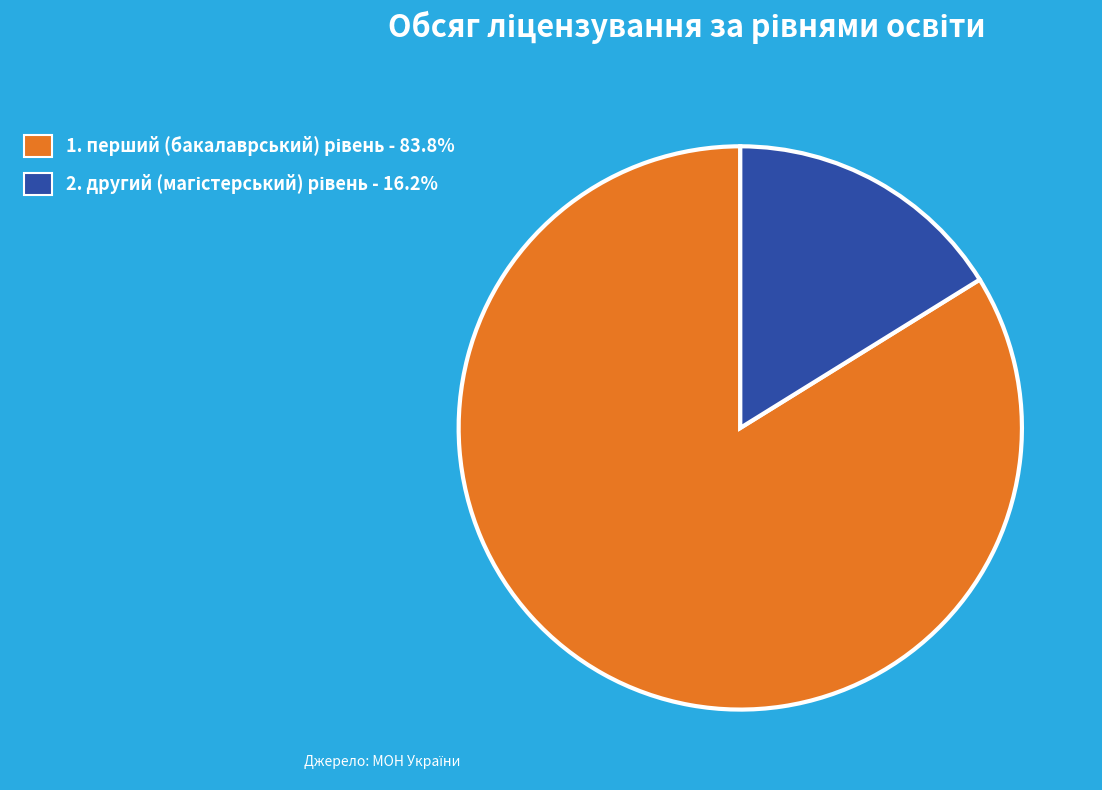

Is there a majority slice in this chart?

Yes